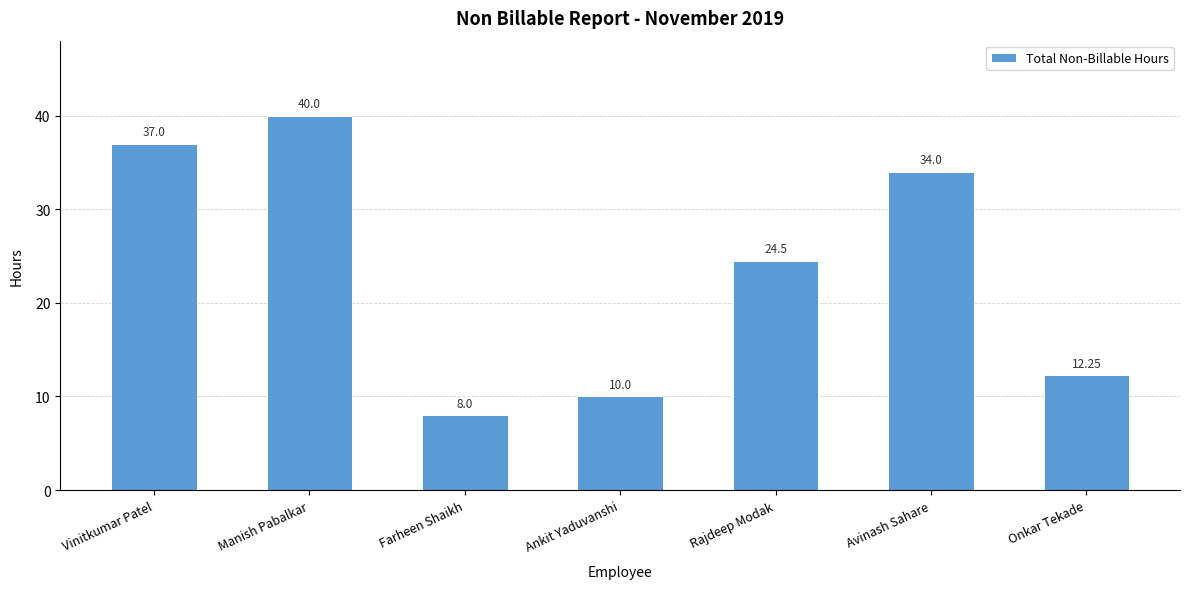

List the labels in order of value, largest first.

Manish Pabalkar, Vinitkumar Patel, Avinash Sahare, Rajdeep Modak, Onkar Tekade, Ankit Yaduvanshi, Farheen Shaikh